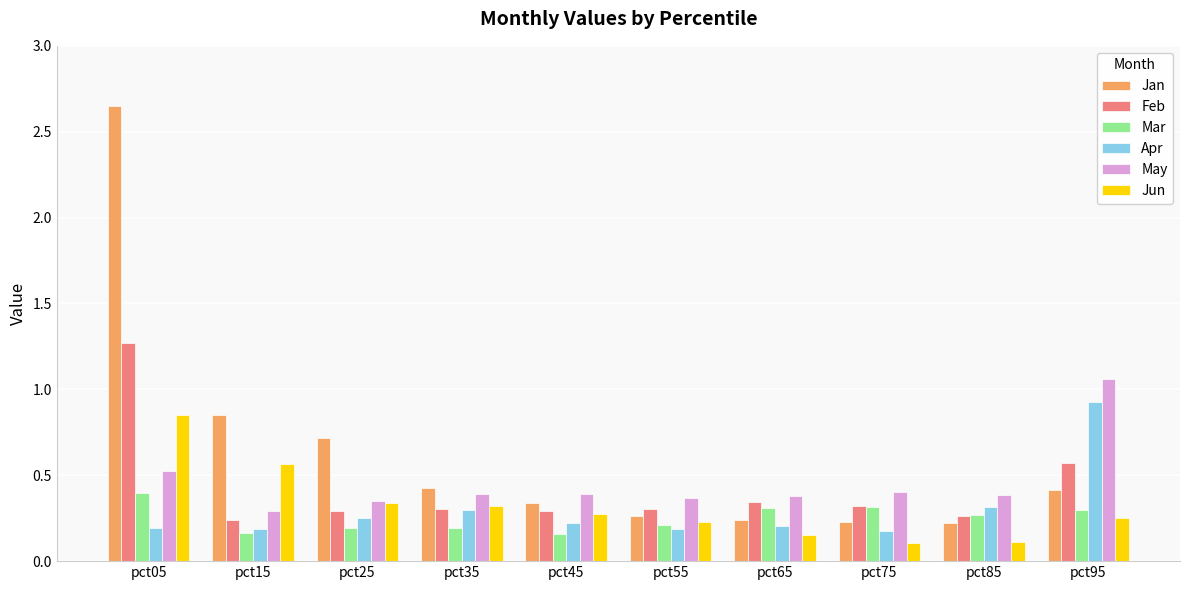

At how many categories does at least one series exceed 1?

2